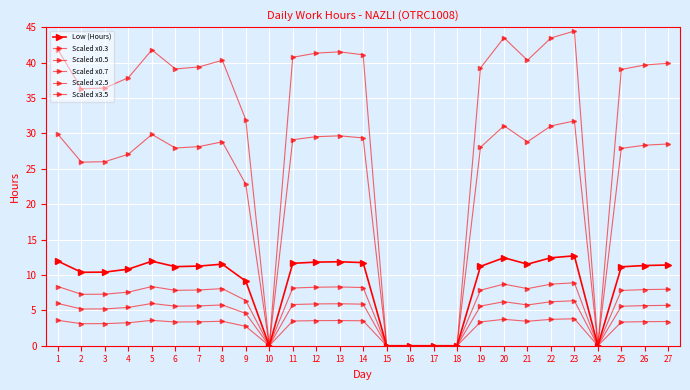

What is the value of the Scaled x0.5 point at the 1st from the left?

6.0